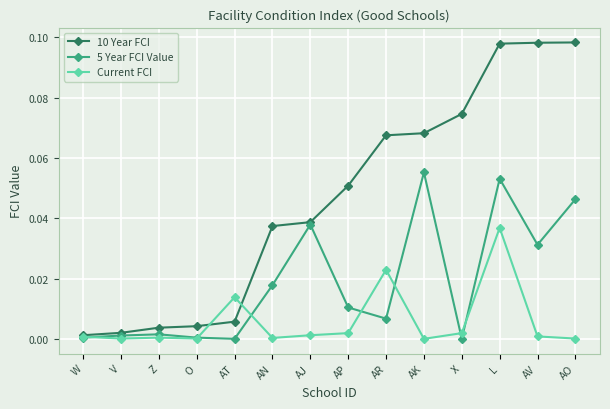

List the series in order of their peak value, highest first.

10 Year FCI, 5 Year FCI Value, Current FCI